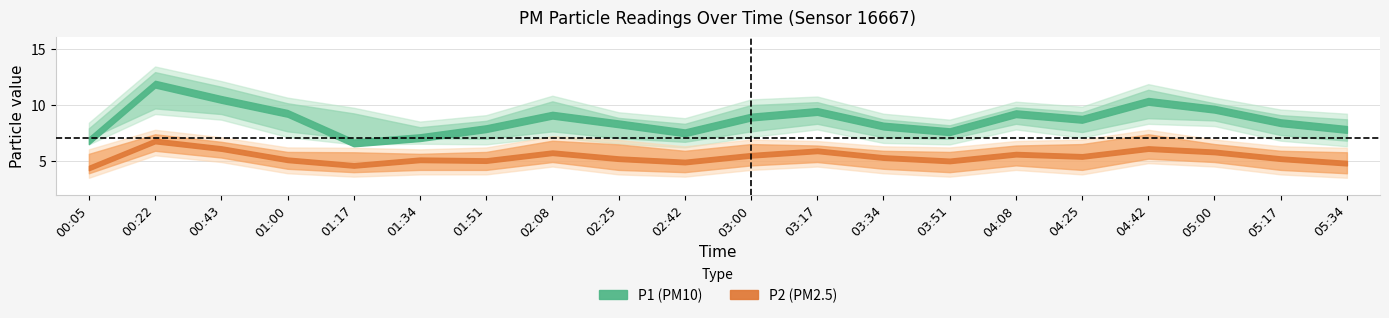

Which has a higher value, 02:25 or 01:17?

02:25